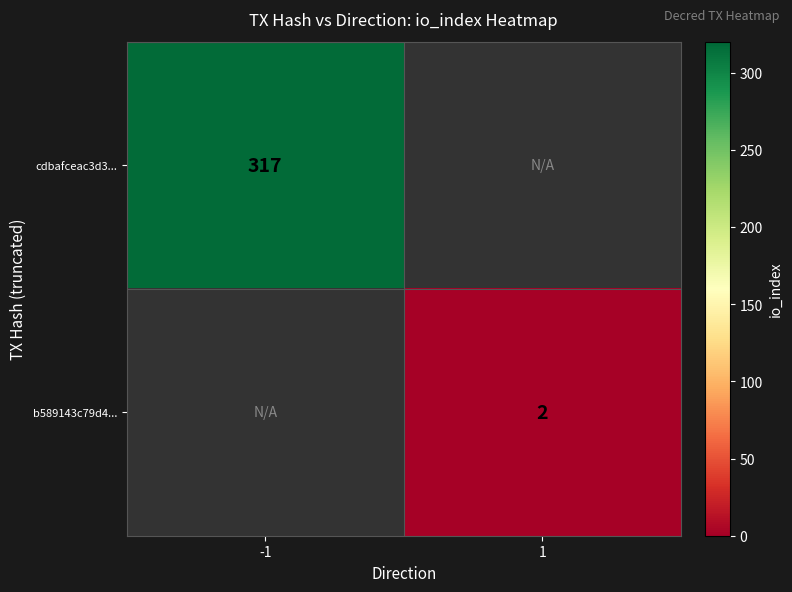

The b589143c79d4... series shows 3 at 1. True or false?

False